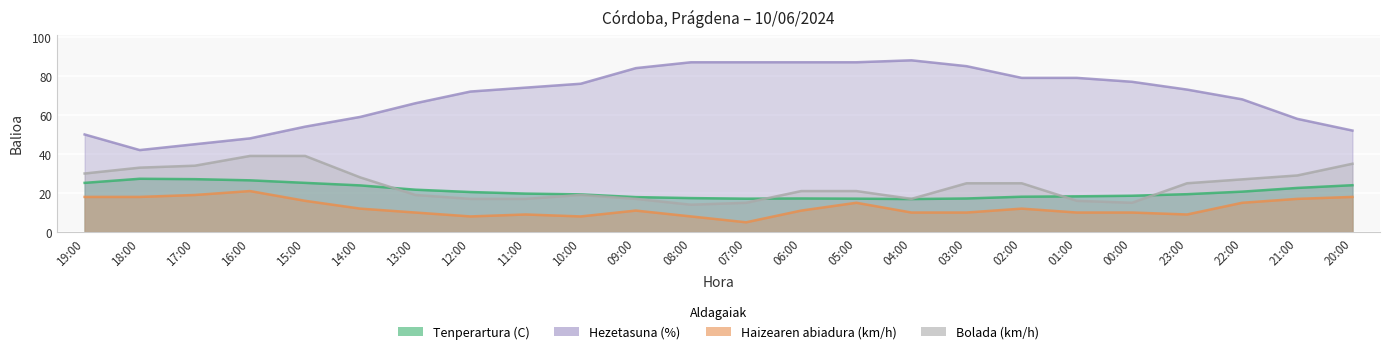

At which category does Hezetasuna (%) reach its first local peak?

04:00